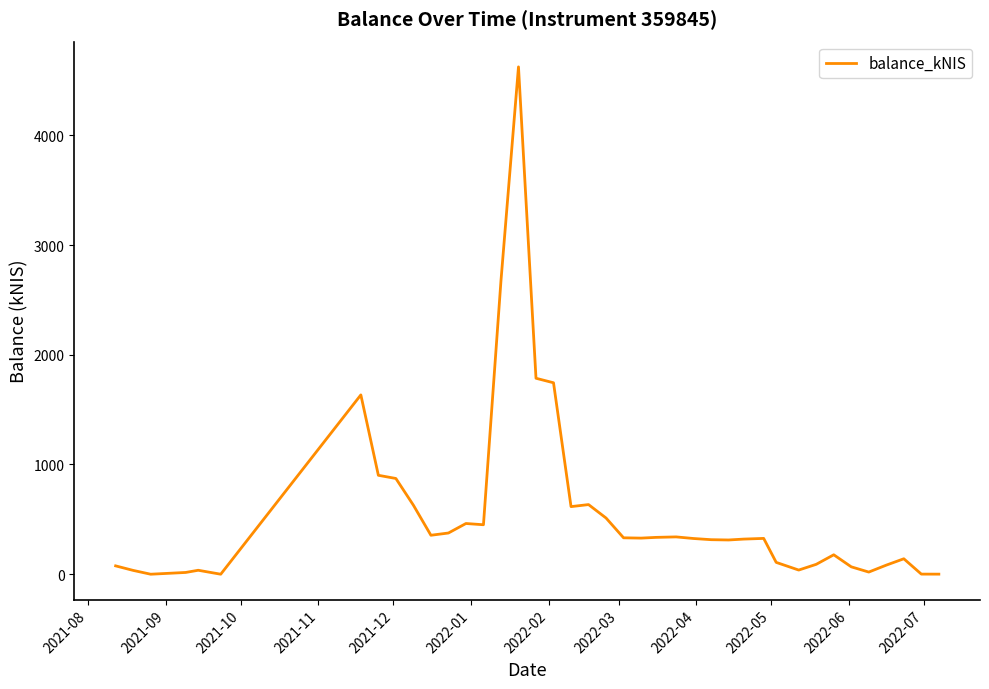

What is the maximum value shown in the chart?

4623.4